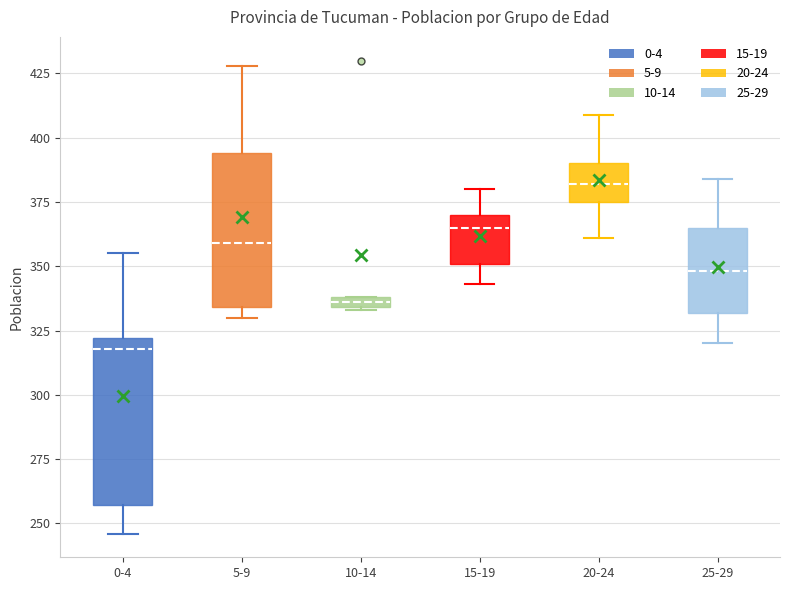

Comparing the boxes themselves (not the whiskers), which one is the tallest?

0-4